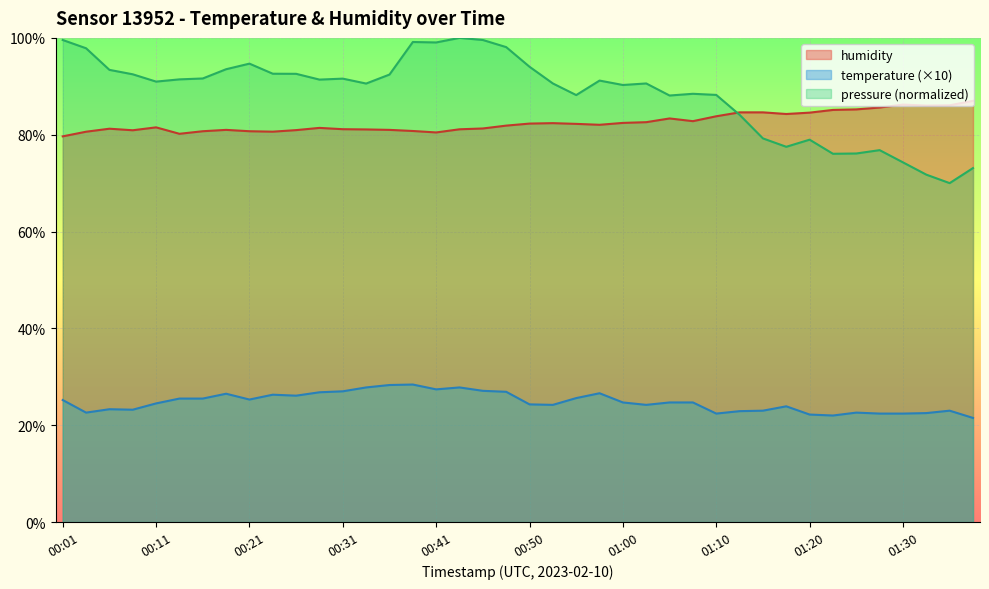

What is the average value of the temperature series?

24.8